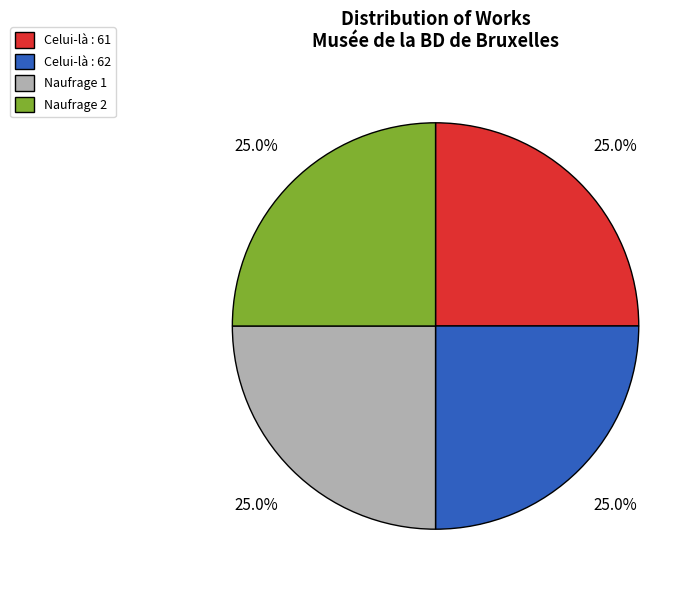

What is the ratio of the value at Celui-là : 61 to the value at Naufrage 1?

1.0